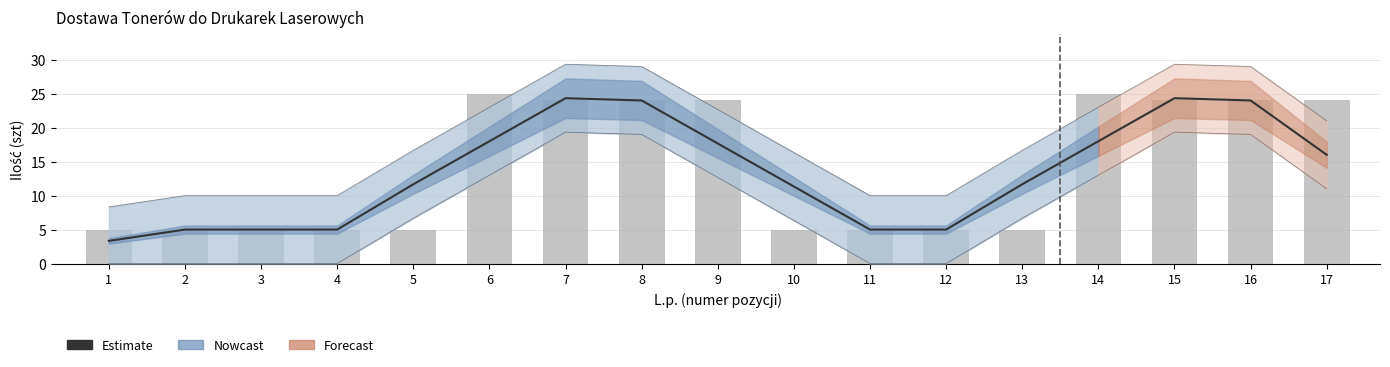

How many data points does each series have?

17